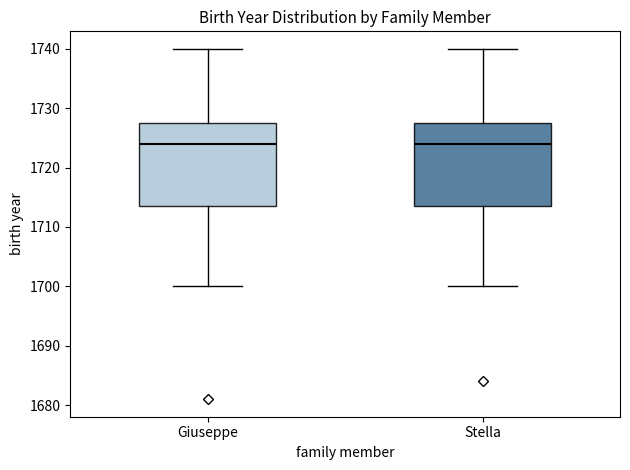

Where does the median line of the box for Stella sit on the y-axis? The values are not printed on the chart, so give them approximately, as read against the axis.

1724